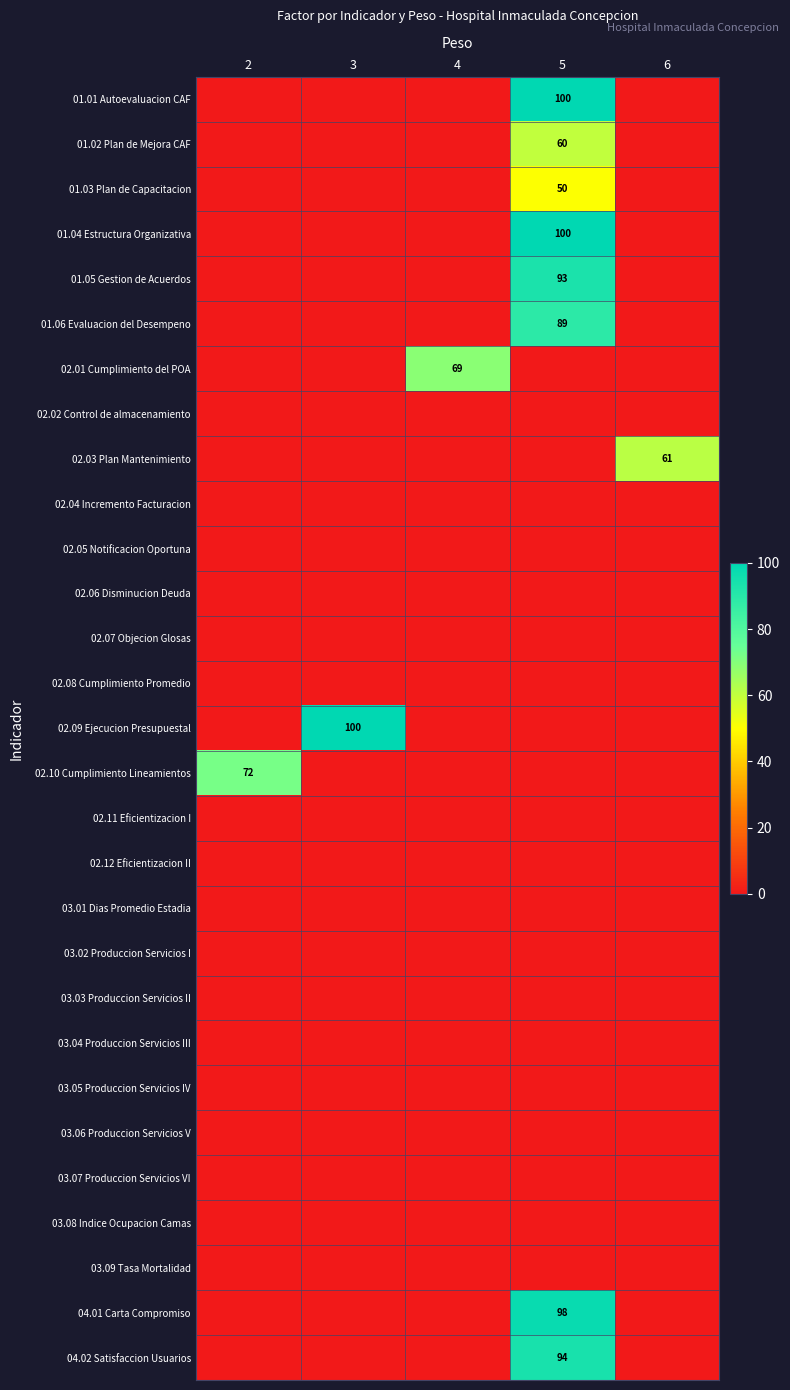

Count the number of data series in this chart.

29